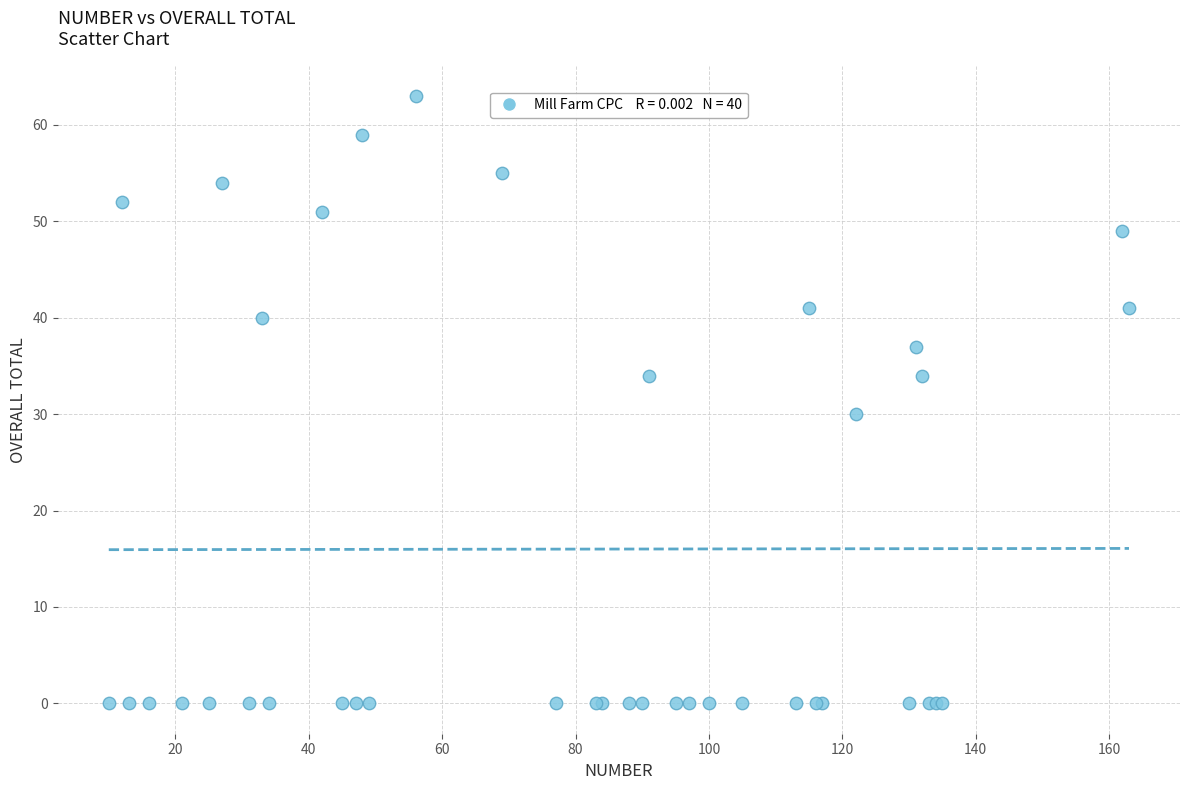

What Y value in the scatter plot is closest to 31?

30